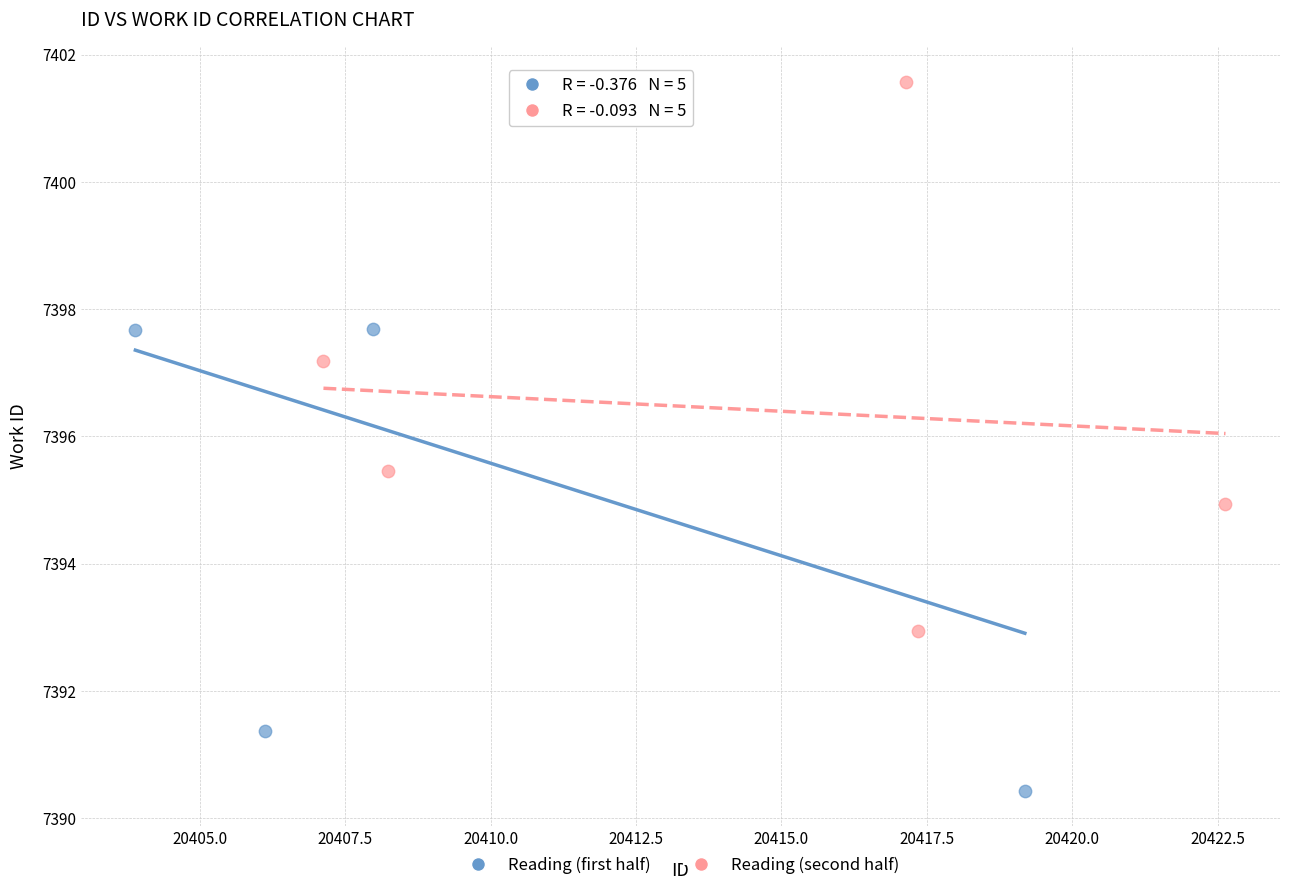

What are all the series names shown in the legend?

Reading (first half), Reading (second half)